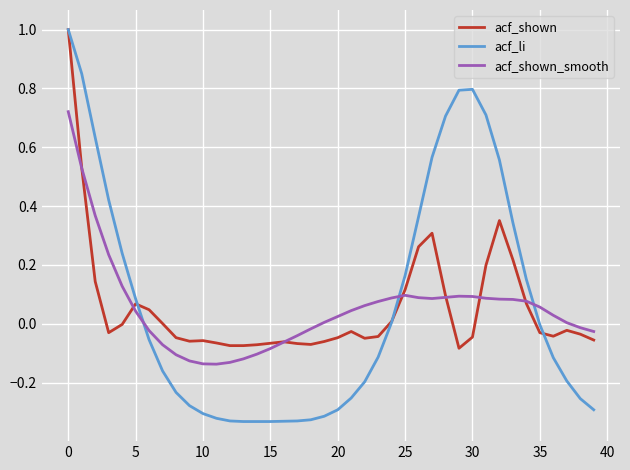

What is the greatest value displayed?

1.0